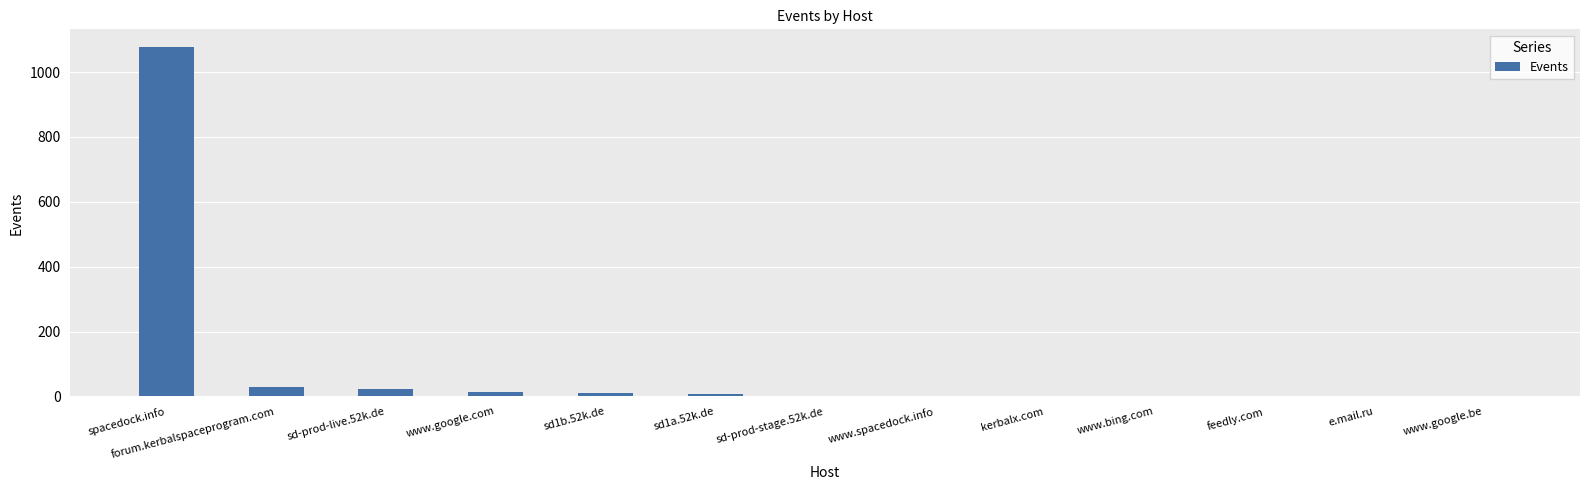

At which category does the chart reach its peak across all series?

spacedock.info